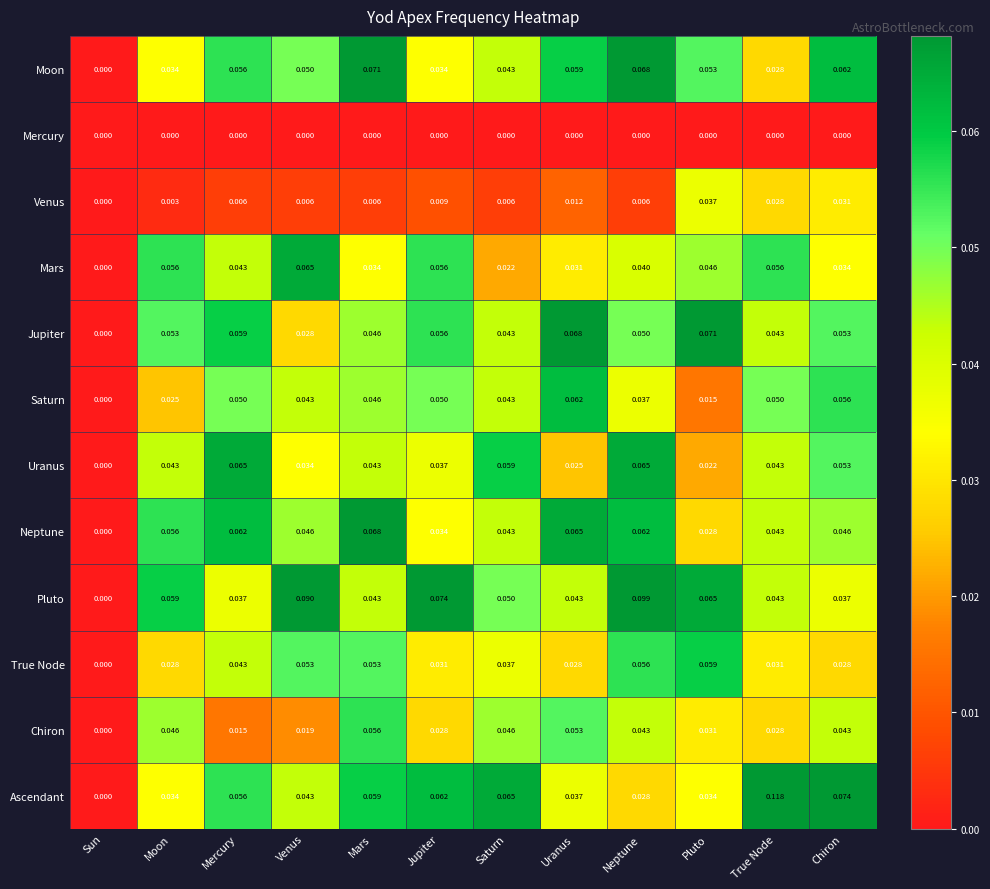

Which series has the largest range (max minus min)?

Ascendant